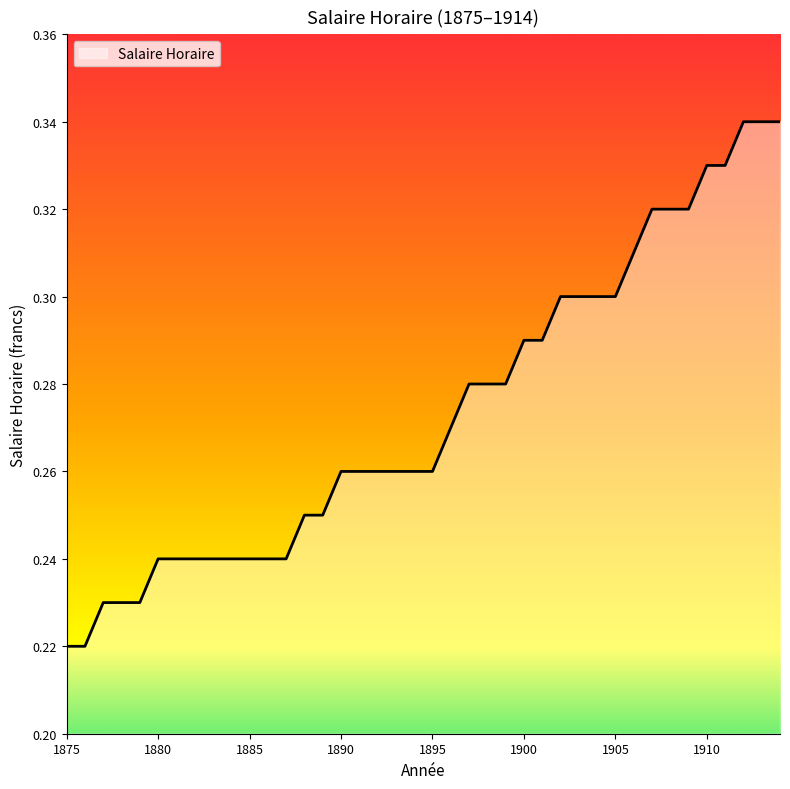

Does the chart display data point markers on the line(s)?

No